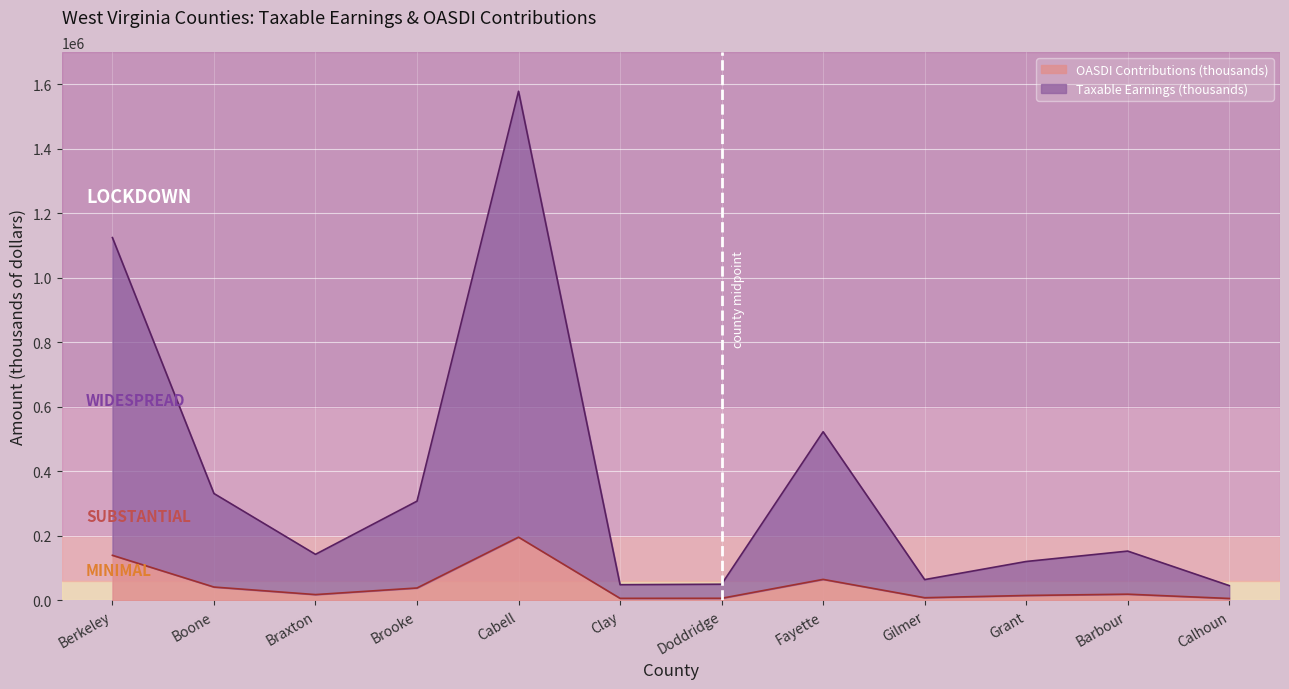

The value of OASDI Contributions (thousands) at Cabell is 75263. True or false?

False